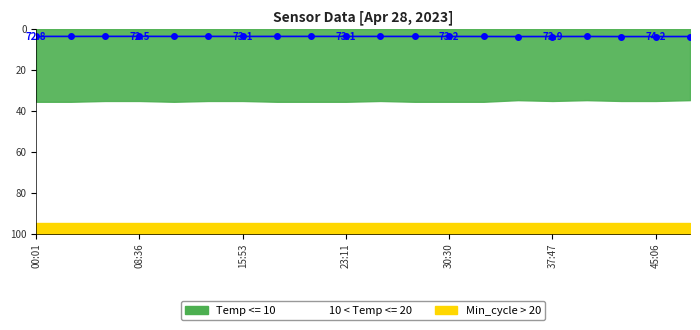

What is the average value?

3.7